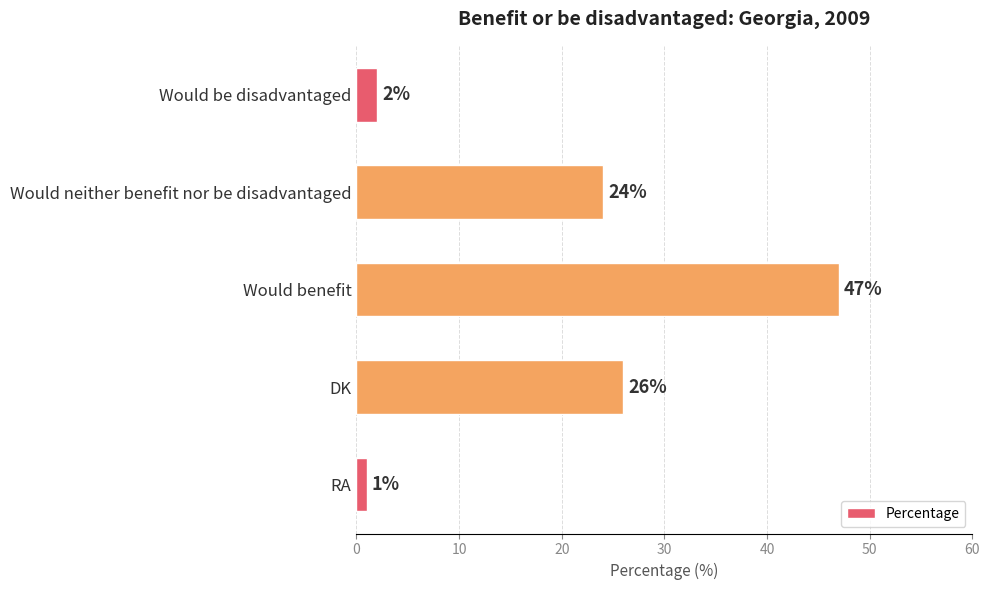

Approximately how many times larger is the value at Would benefit compared to Would neither benefit nor be disadvantaged?

2.0